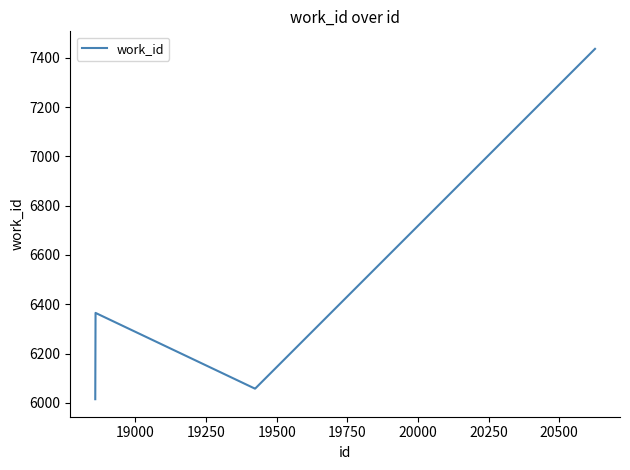

What is the greatest value displayed?

7436